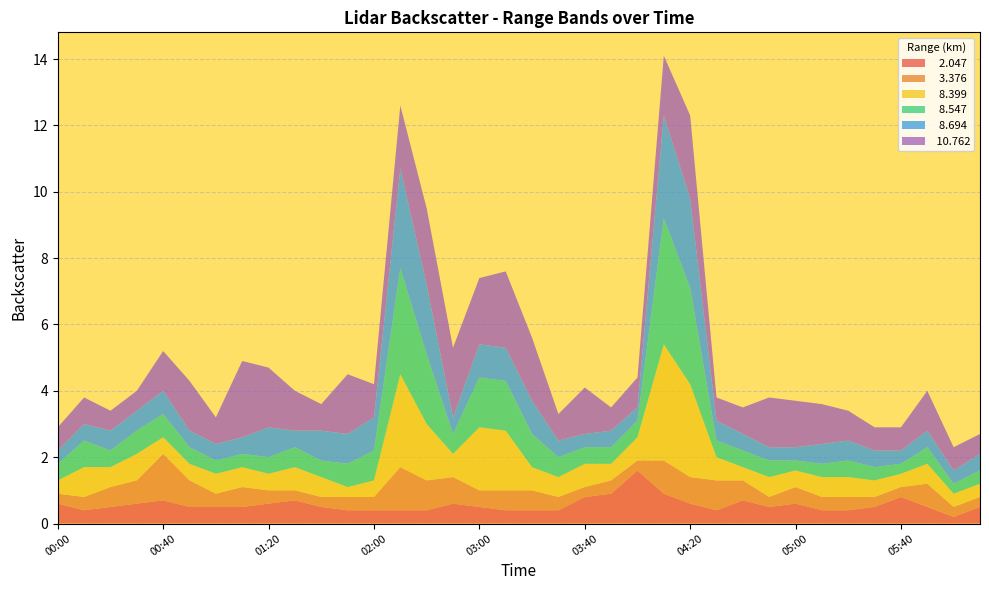

Reading right to left, extract all data points from this chart.

  2.047: 0.5	0.2	0.5	0.8	0.5	0.4	0.4	0.6	0.5	0.7	0.4	0.6	0.9	1.6	0.9	0.8	0.4	0.4	0.4	0.5	0.6	0.4	0.4	0.4	0.4	0.5	0.7	0.6	0.5	0.5	0.5	0.7	0.6	0.5	0.4	0.6
  3.376: 0.3	0.3	0.7	0.3	0.3	0.4	0.4	0.5	0.3	0.6	0.9	0.8	1.0	0.3	0.4	0.3	0.4	0.6	0.6	0.5	0.8	0.9	1.3	0.4	0.4	0.3	0.3	0.4	0.6	0.4	0.8	1.4	0.7	0.6	0.4	0.3
  8.399: 0.4	0.4	0.6	0.4	0.5	0.6	0.6	0.5	0.6	0.4	0.7	2.8	3.5	0.7	0.5	0.7	0.6	0.7	1.8	1.9	0.7	1.7	2.8	0.5	0.3	0.6	0.7	0.5	0.6	0.6	0.5	0.5	0.8	0.6	0.9	0.4
  8.547: 0.4	0.3	0.5	0.3	0.4	0.5	0.4	0.3	0.5	0.5	0.5	2.9	3.8	0.5	0.5	0.5	0.6	1.0	1.5	1.5	0.6	2.1	3.2	0.9	0.7	0.5	0.6	0.5	0.4	0.4	0.5	0.7	0.7	0.5	0.8	0.5
  8.694: 0.5	0.4	0.5	0.4	0.5	0.6	0.6	0.4	0.4	0.5	0.6	2.7	3.1	0.4	0.5	0.4	0.5	1.0	1.0	1.0	0.5	2.1	3.0	1.0	0.9	0.9	0.5	0.9	0.5	0.5	0.5	0.7	0.6	0.6	0.5	0.4
 10.762: 0.6	0.7	1.2	0.7	0.7	0.9	1.2	1.4	1.5	0.8	0.7	2.5	1.8	0.9	0.7	1.4	0.8	1.9	2.3	2.0	2.1	2.3	1.9	1.0	1.8	0.8	1.2	1.8	2.3	0.8	1.5	1.2	0.6	0.6	0.8	0.7